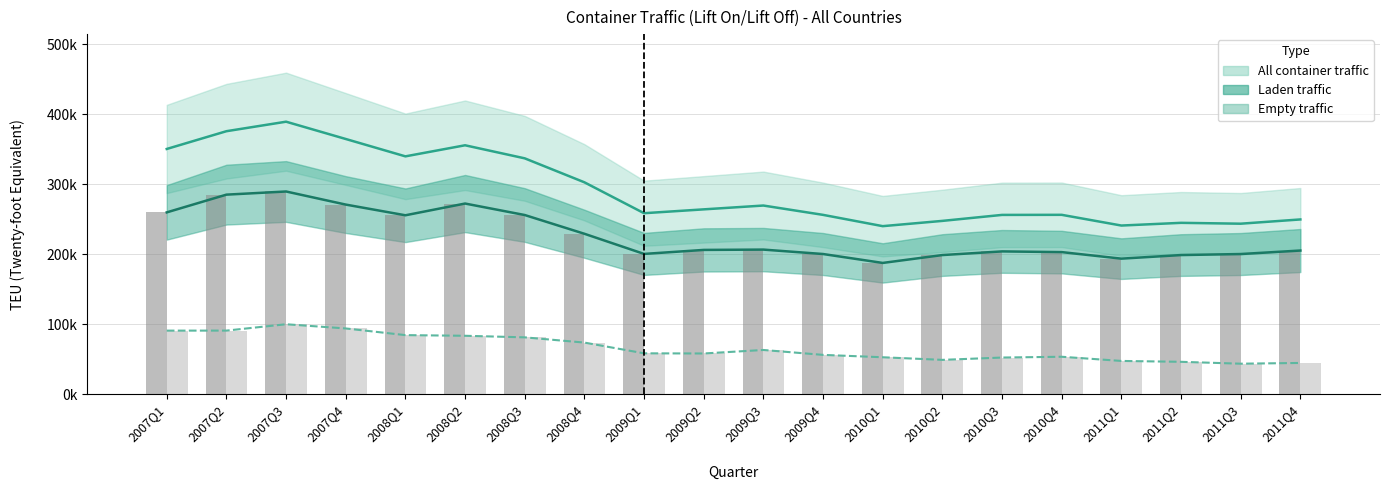

What is the label of the 15th bar from the left?

2010Q3